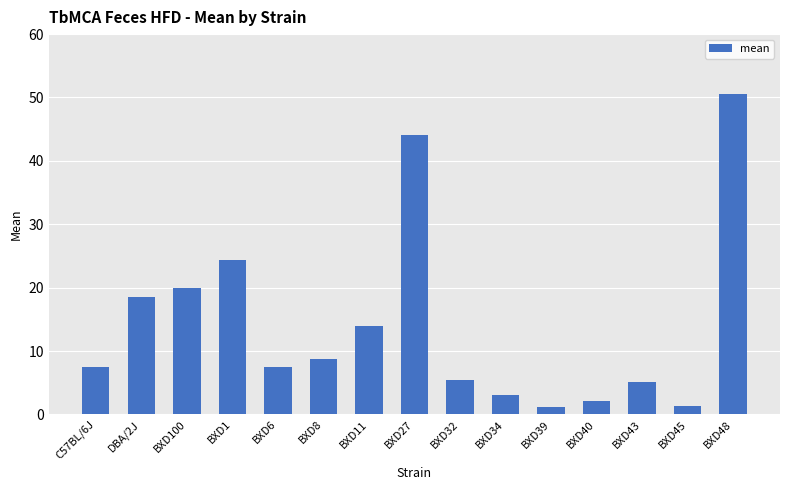

Is it true that the value at BXD43 is 1.3?

False